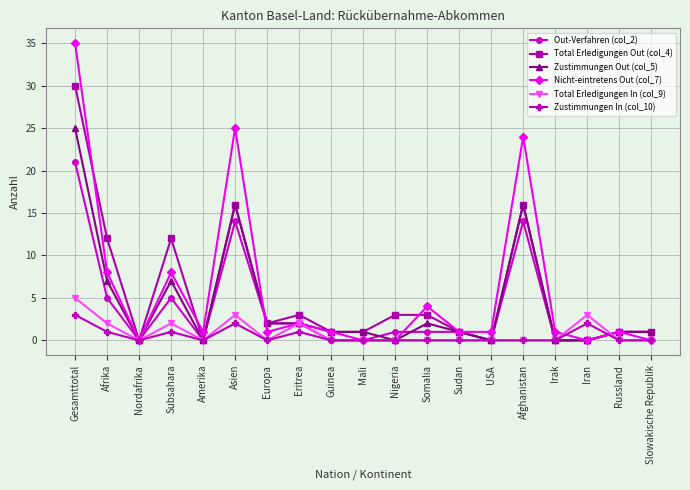

What position from the left is Nigeria?

11